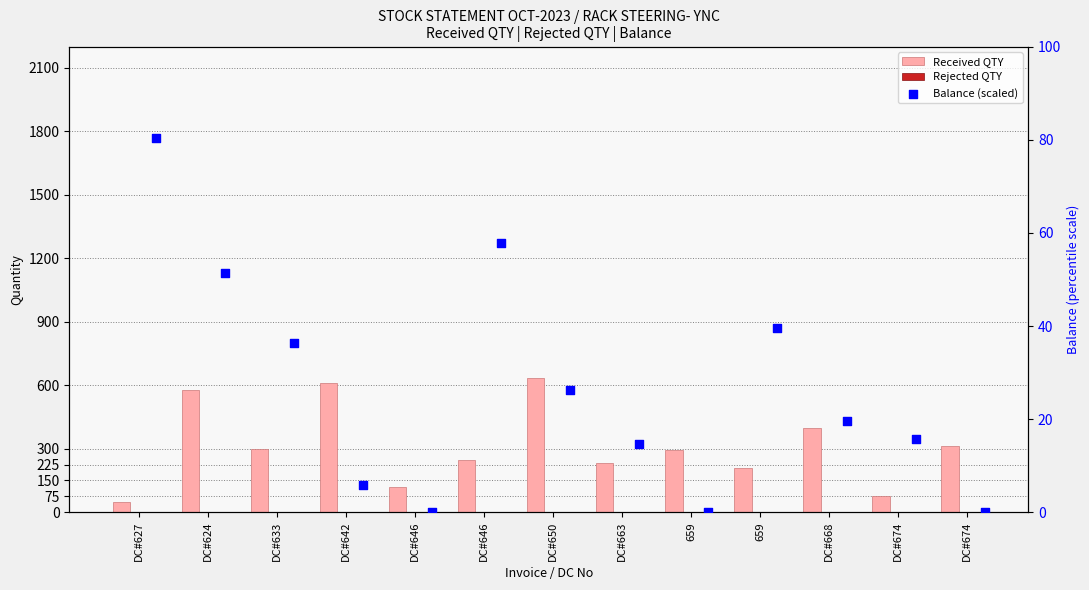

What are all the series names shown in the legend?

Received QTY, Rejected QTY, Balance (scaled)